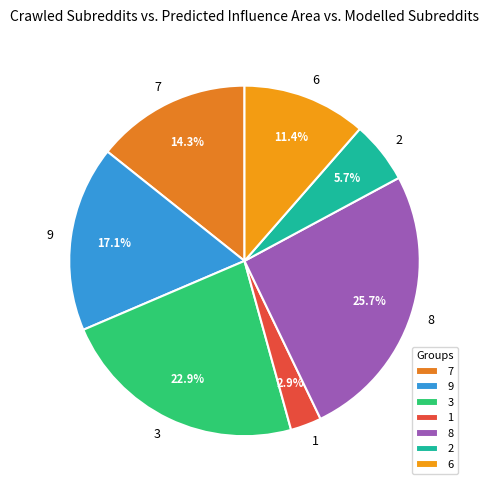

Rank the categories by value from highest to lowest.

8, 3, 9, 7, 6, 2, 1